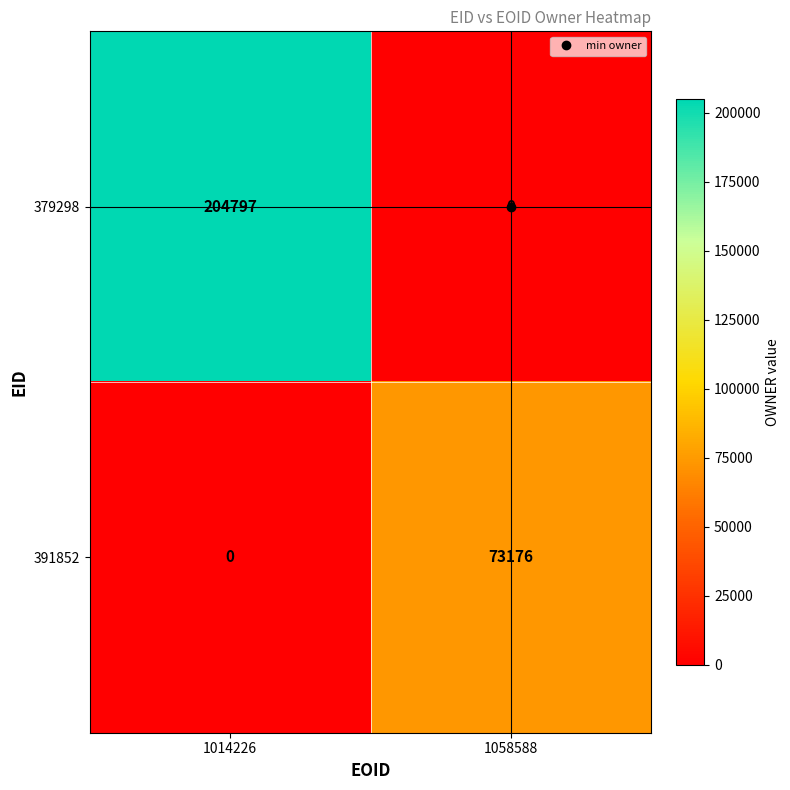

Which series has the largest range (max minus min)?

379298